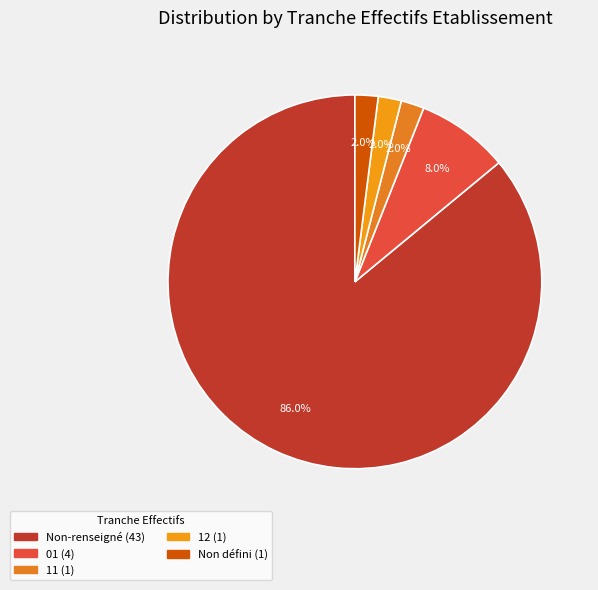

Count the number of slices in the pie.

5